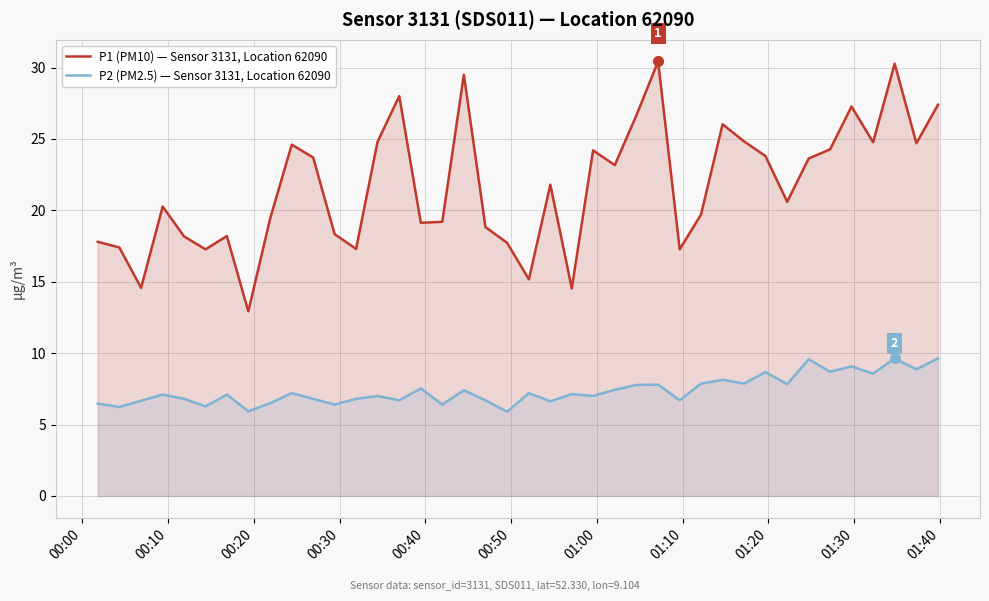

In P2 (PM2.5) — Sensor 3131, Location 62090, how many points are lower than both neighbors (excluding endpoints)?

15